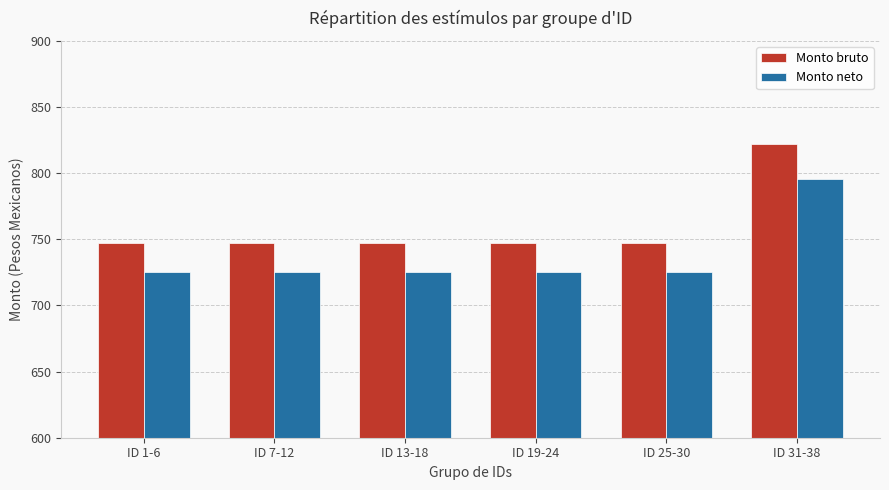

How many bars are there in each group?

2